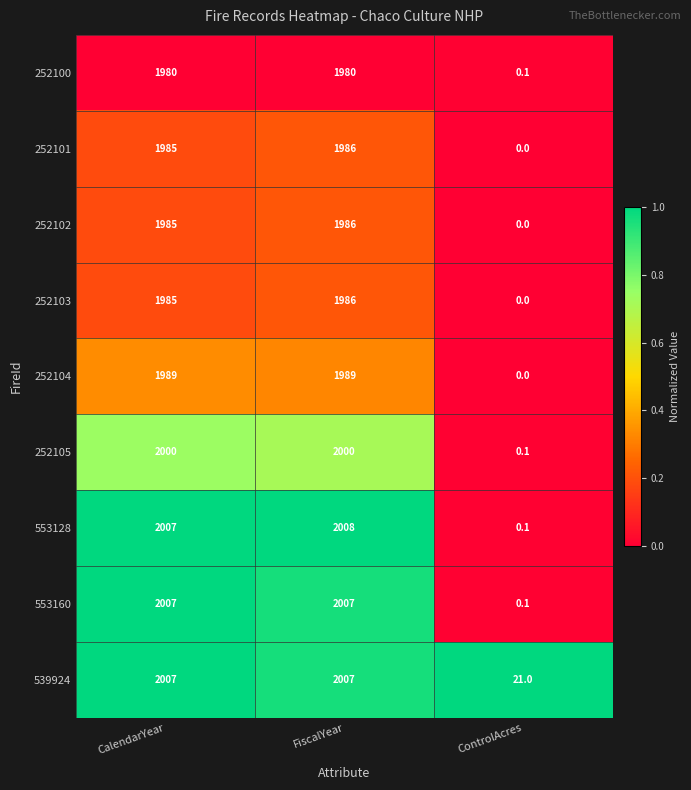

What is the total value across all series at ControlAcres?

21.4